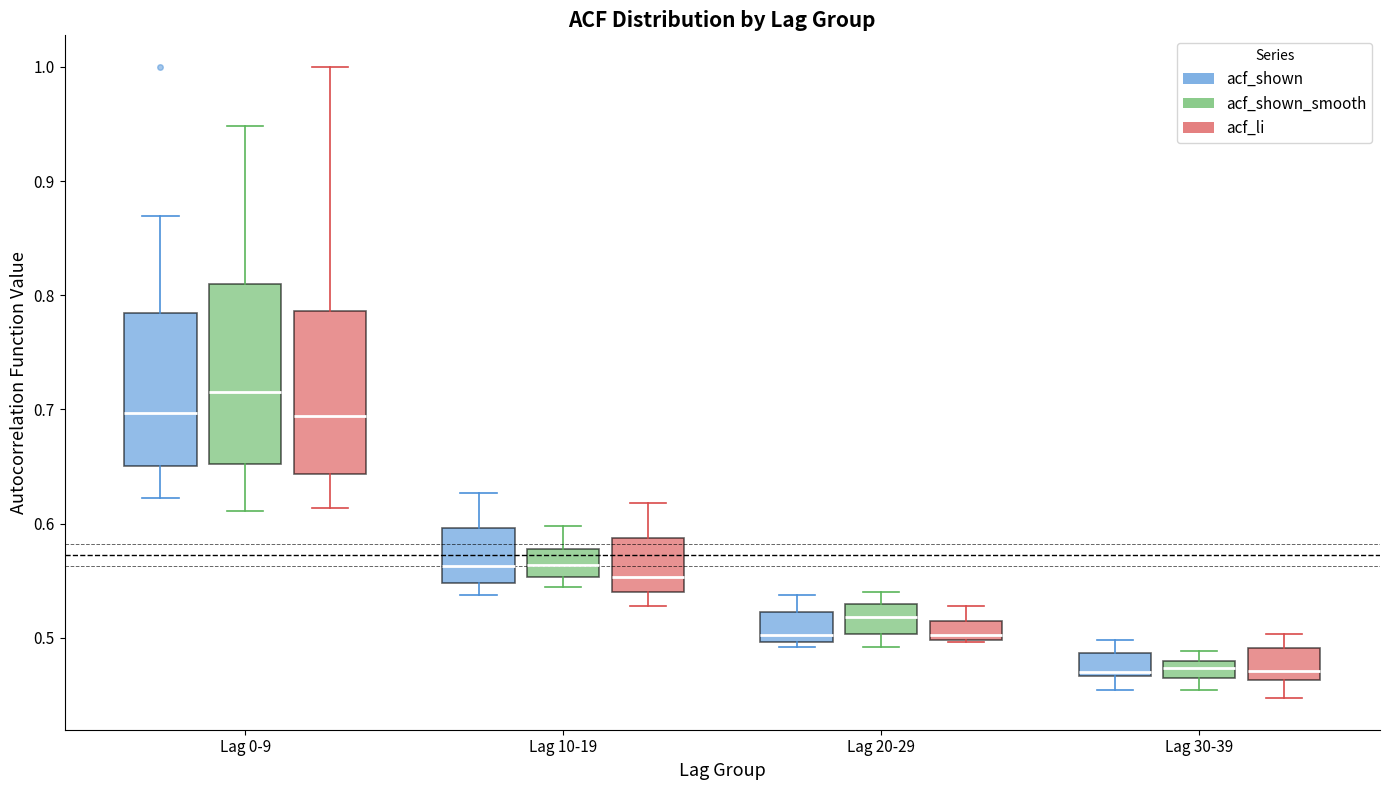

Comparing the boxes themselves (not the whiskers), which one is the tallest?

Lag 0-9 (acf_shown_smooth)